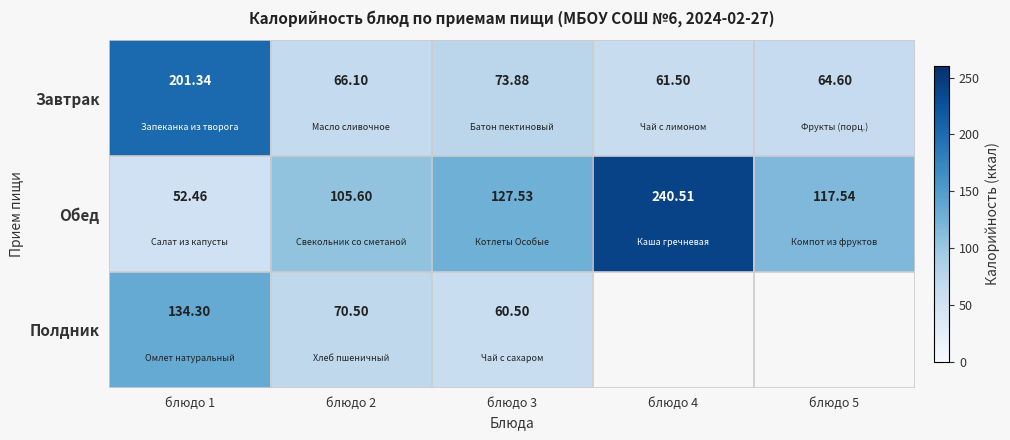

Between блюдо 1 and блюдо 2, which series saw the biggest shift?

Завтрак